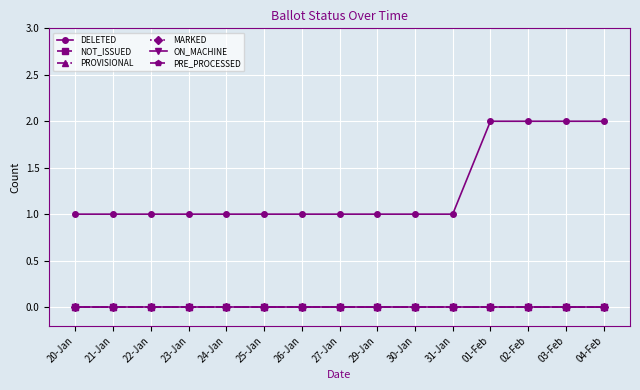

Does the chart have visible grid lines?

Yes